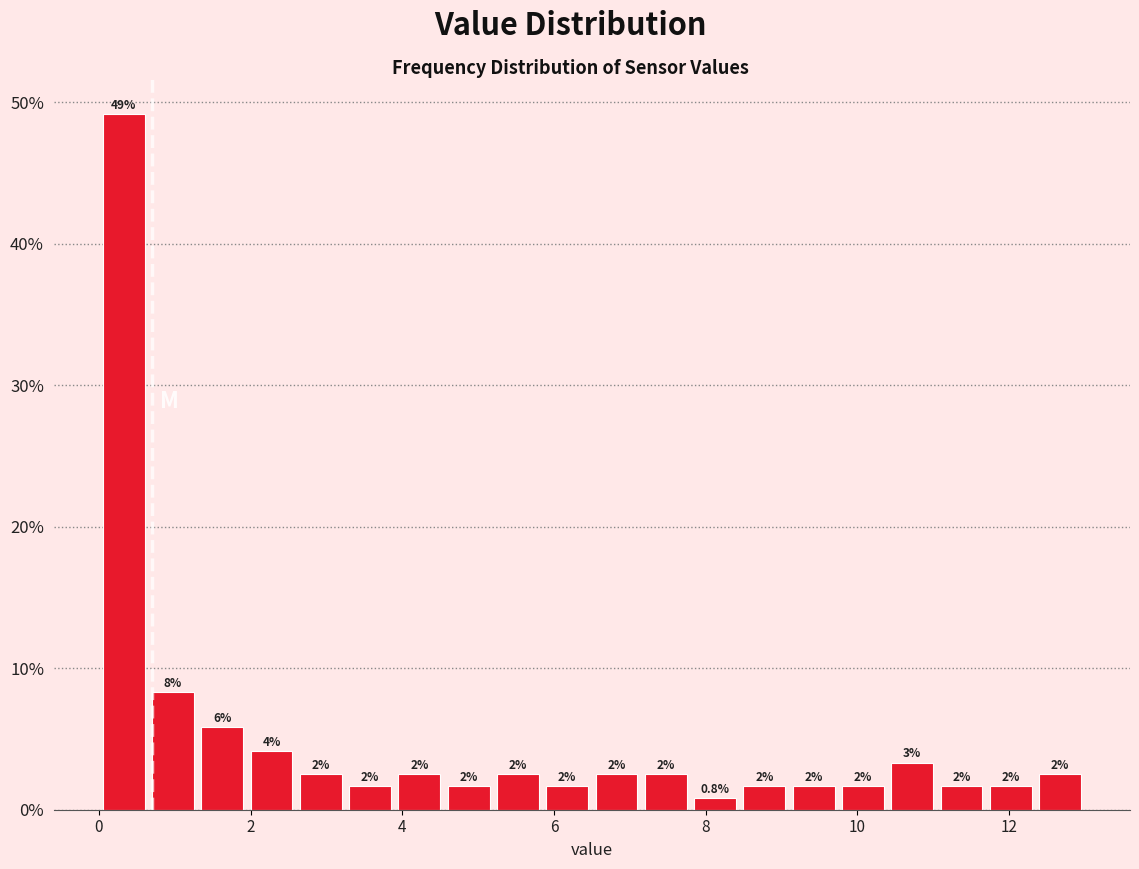

Around what value on the x-axis is the tallest bar? Give the approximate position of its centre, as read against the axis.

0.4